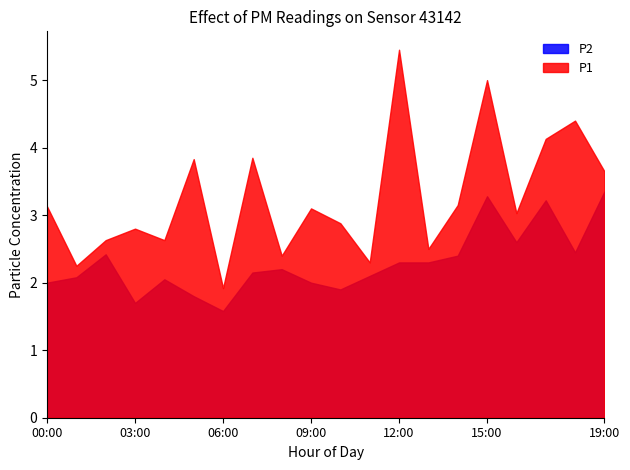

What is the label of the 16th point from the right?

04:00